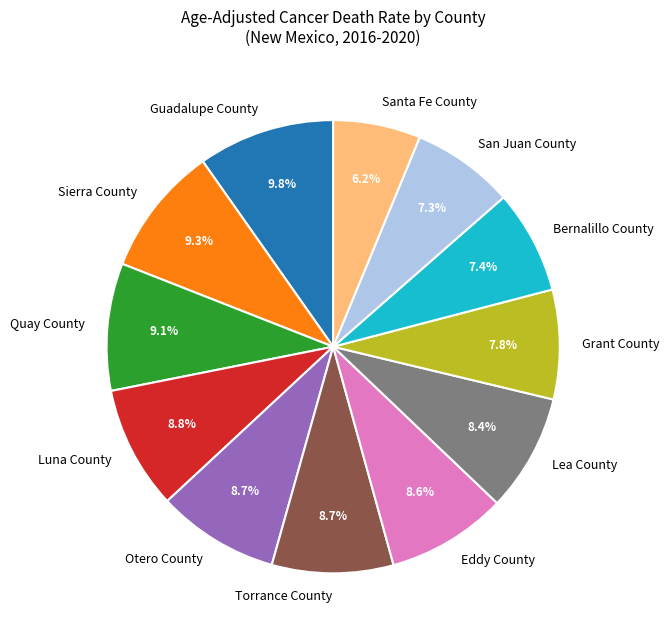

To the nearest percent, what portion does Luna County represent?

9%